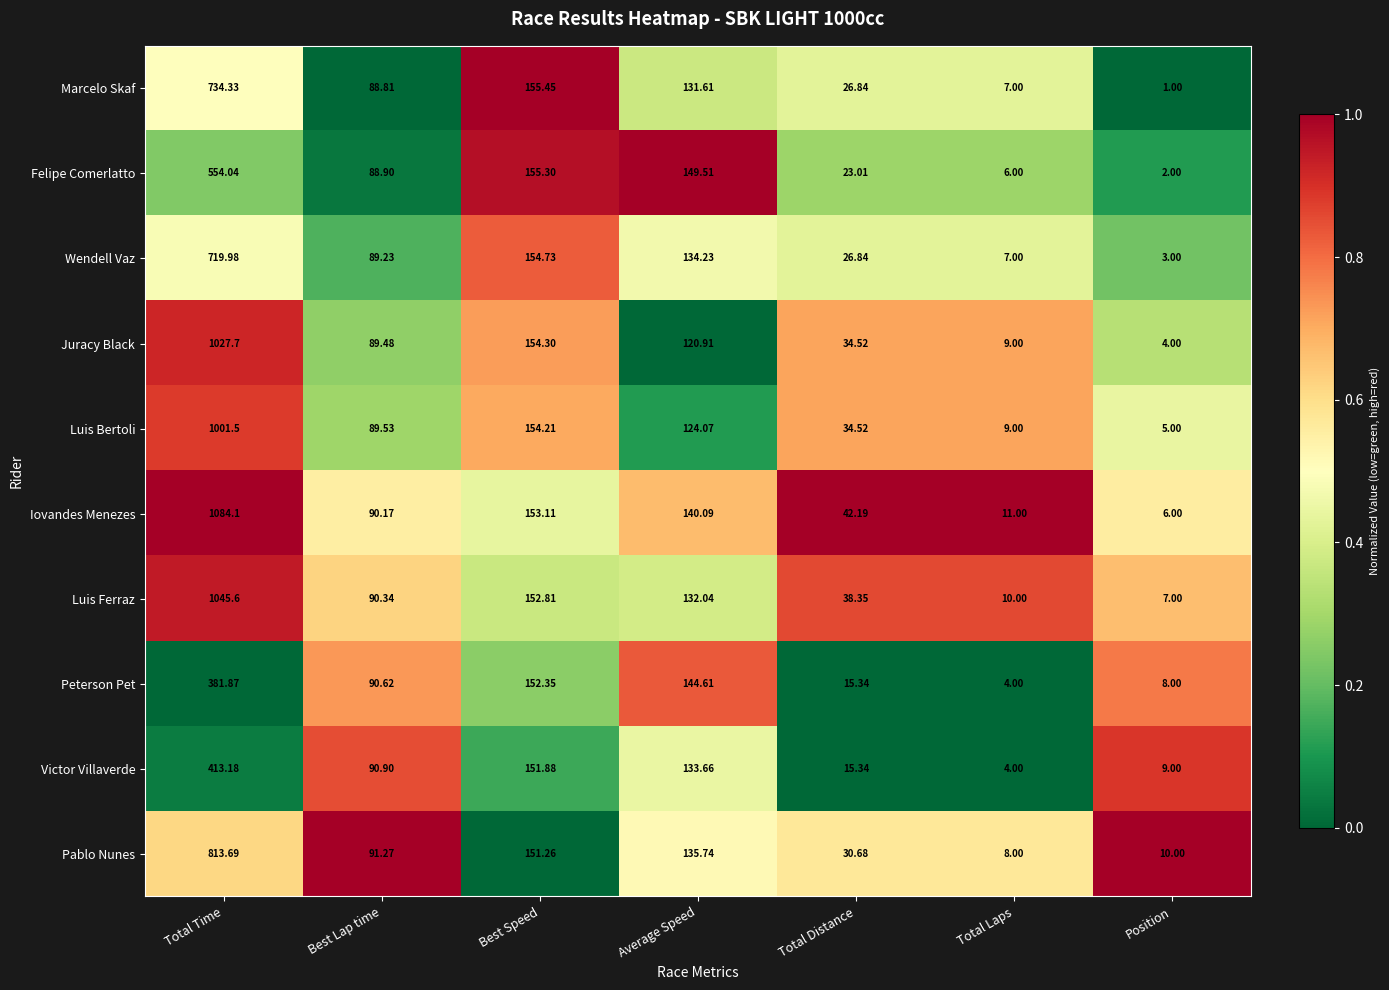

At which category is the sum across all series the highest?

Total Time